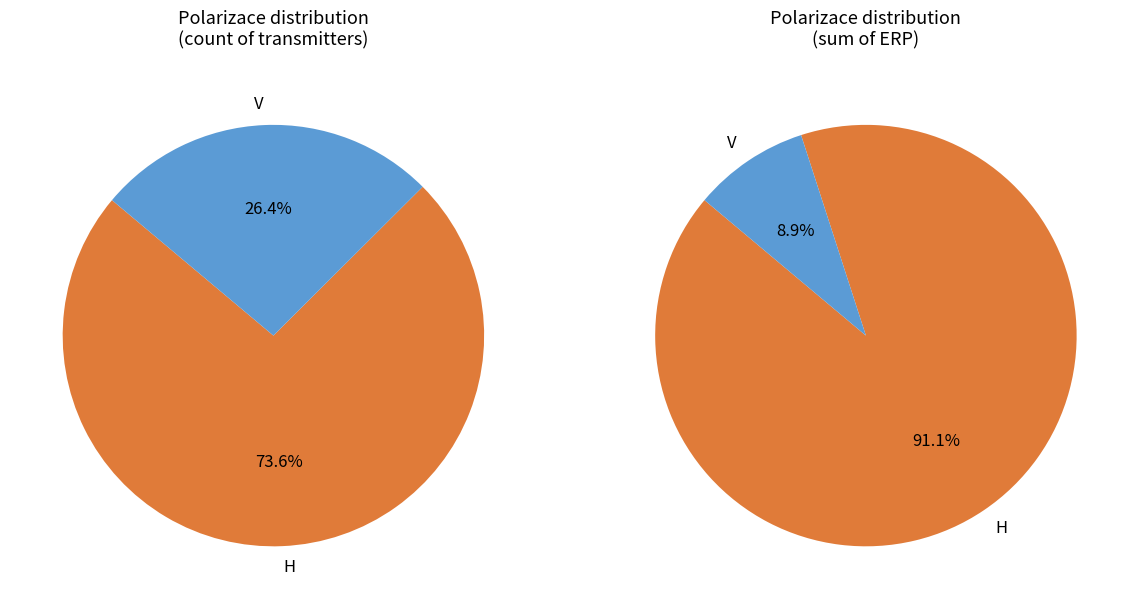

Rank the categories by value from lowest to highest.

V, H